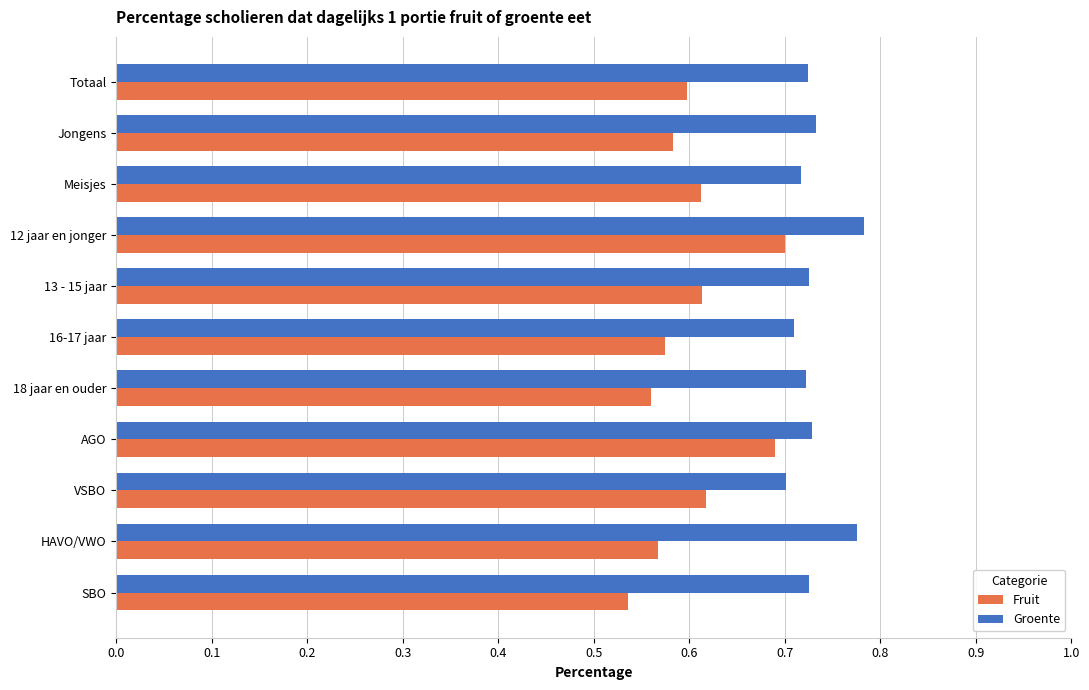

Count the Groente values in the range 0 to 1.

11